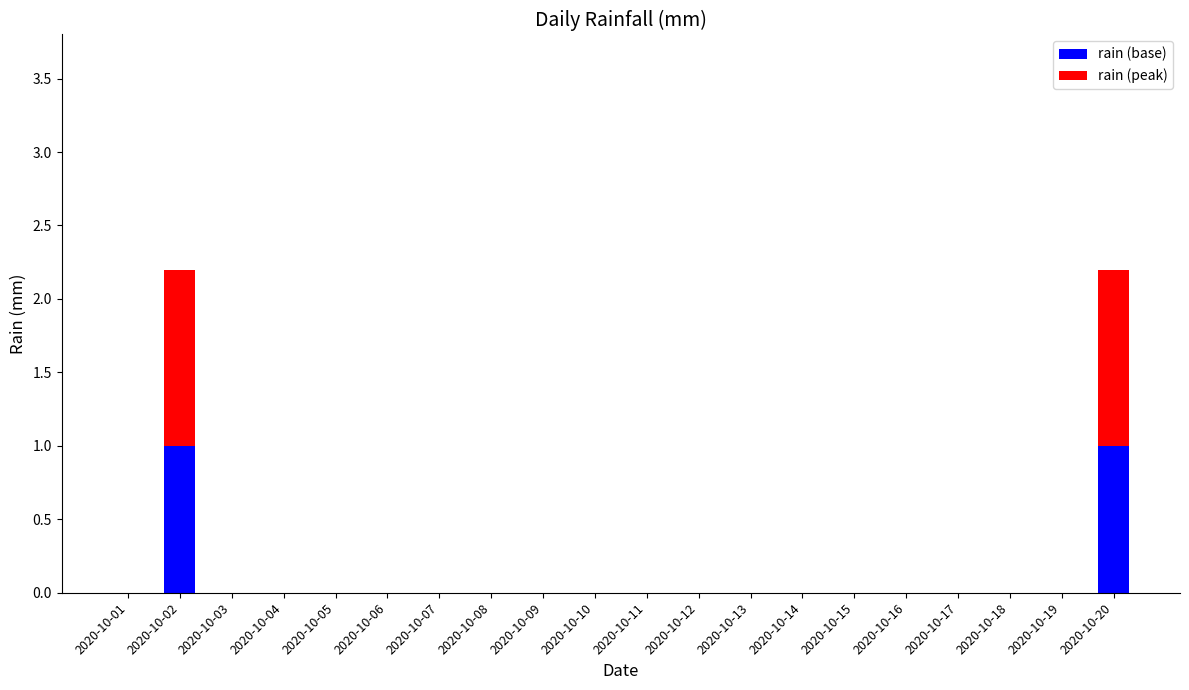

The rain (base) series shows -0.6 at 2020-10-13. True or false?

False